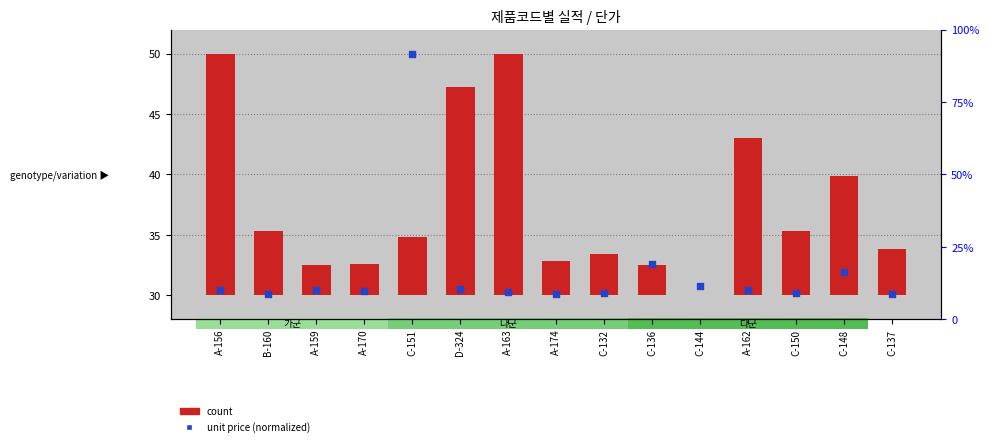

At how many categories does at least one series exceed 6?

15